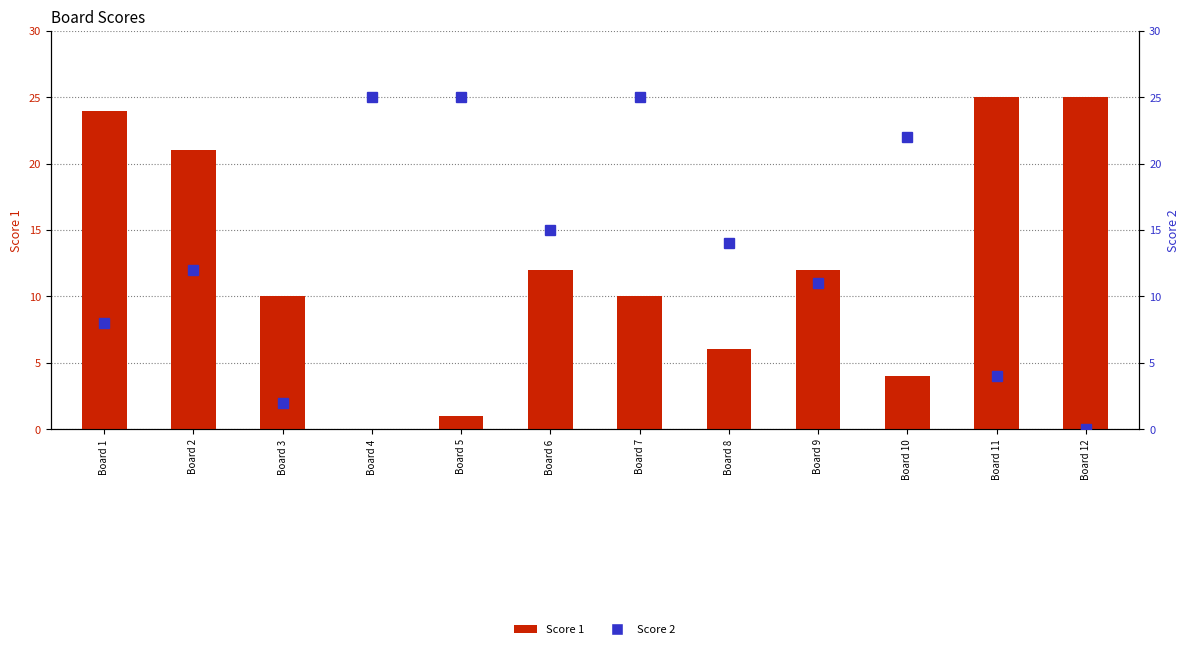

How many distinct data groups are displayed?

2